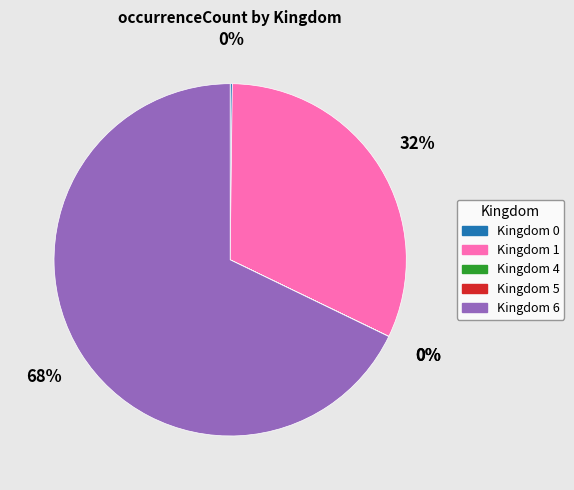

To the nearest percent, what is the difference between the largest and smallest slice percentages?

68%